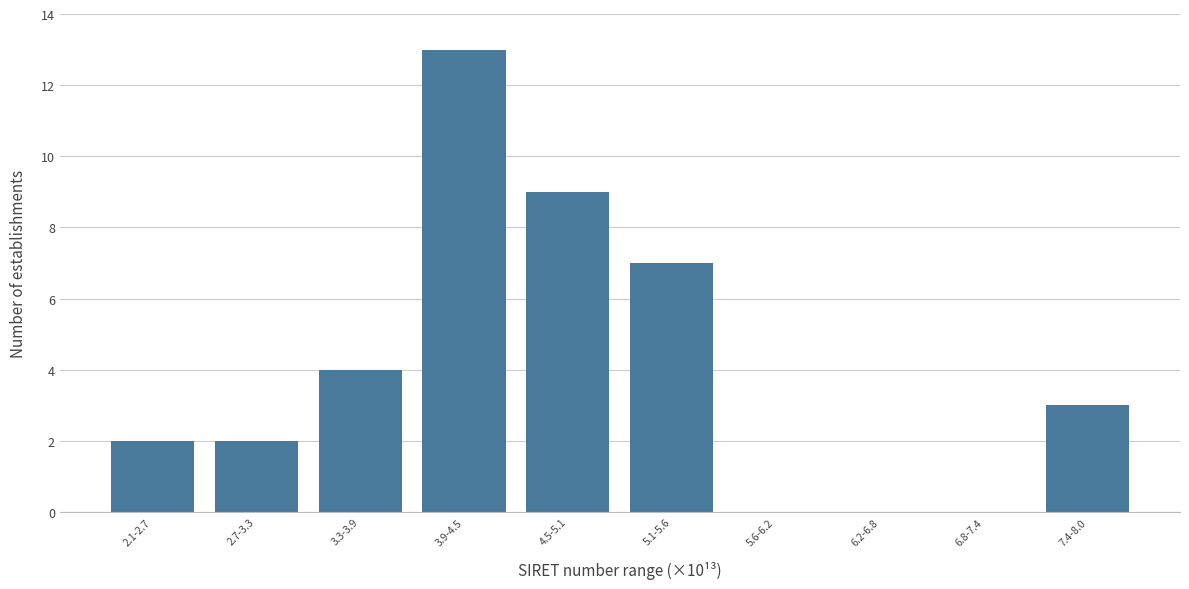

Reading left to right, extract all data points from this chart.

2.1-2.7=2	2.7-3.3=2	3.3-3.9=4	3.9-4.5=13	4.5-5.1=9	5.1-5.6=7	5.6-6.2=0	6.2-6.8=0	6.8-7.4=0	7.4-8.0=3